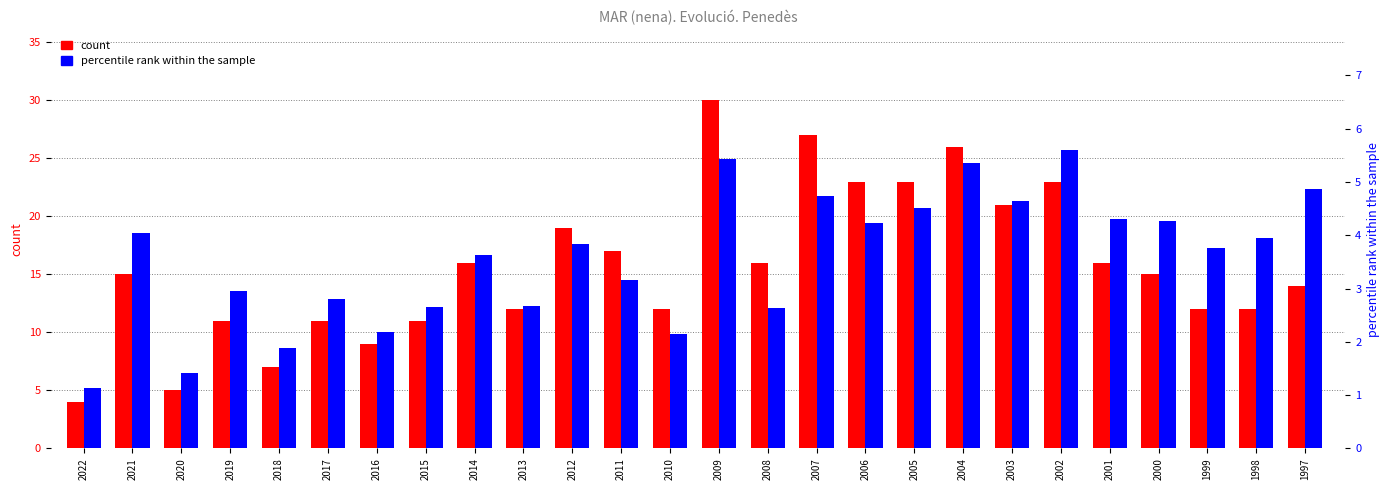

Rank the series by their average value, from highest to lowest.

count, percentile rank within the sample